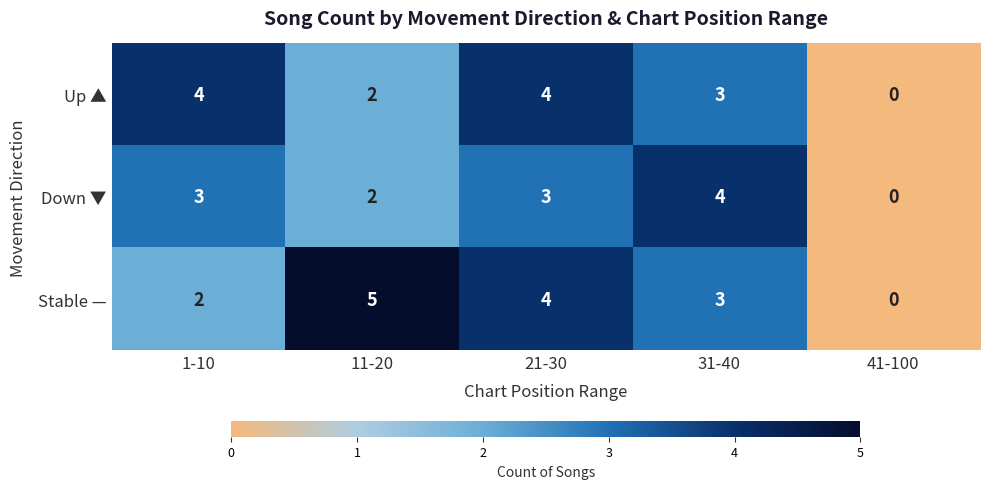

List the labels in order of Stable — value, smallest first.

41-100, 1-10, 31-40, 21-30, 11-20